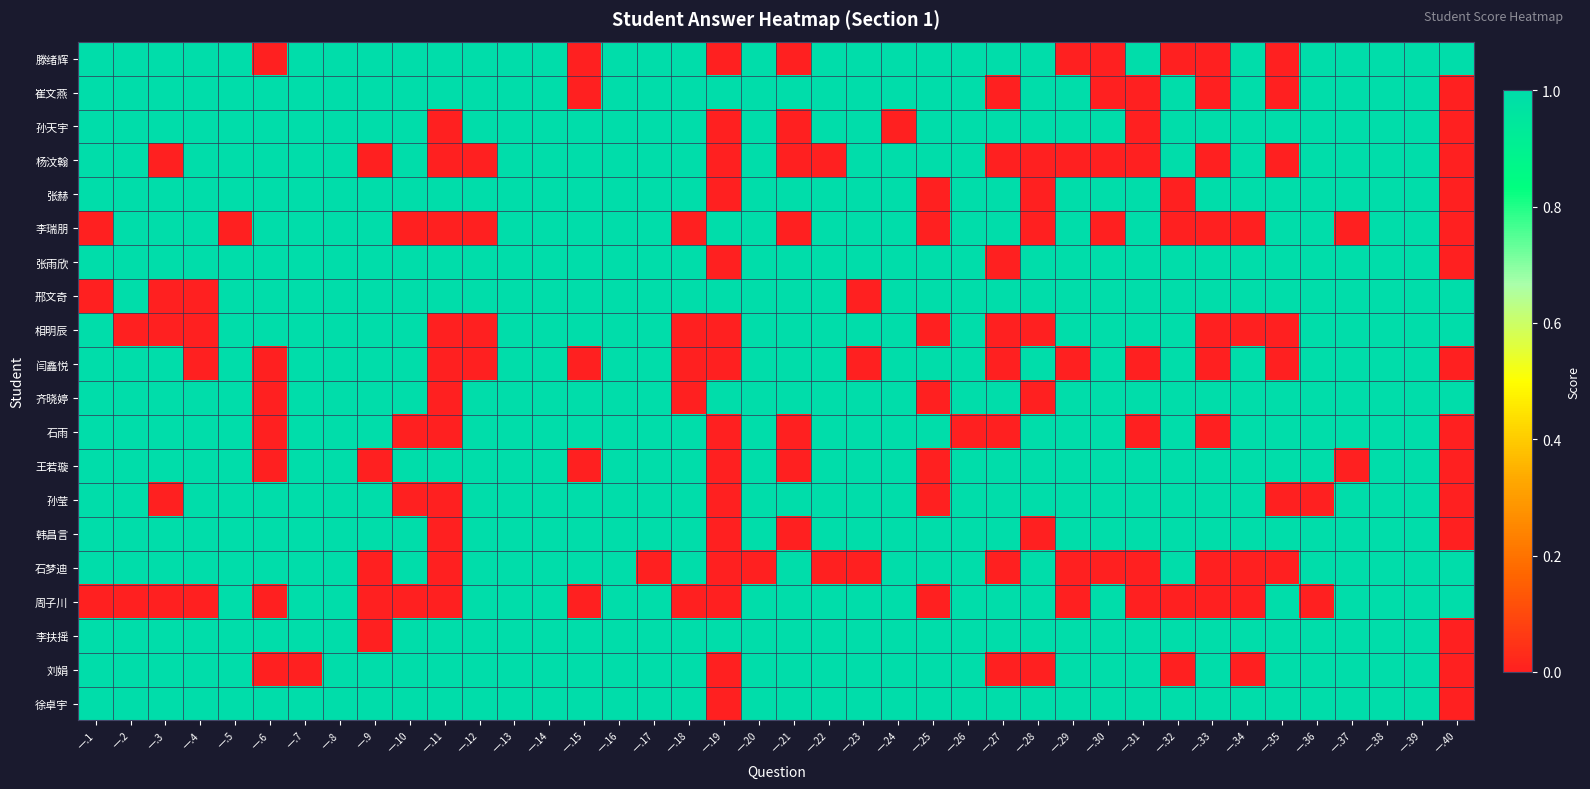

Which label corresponds to the largest value in the chart?

一.1